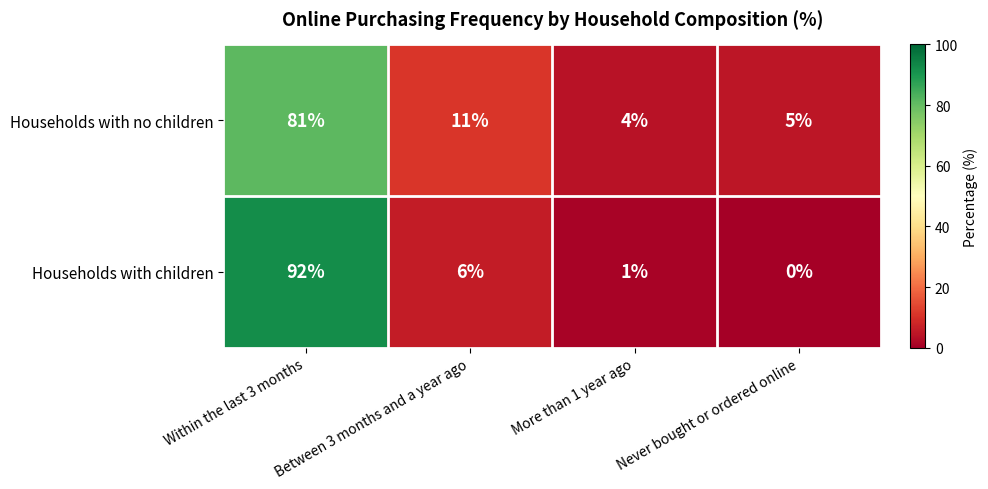

What is the total value across all series at Within the last 3 months?

173